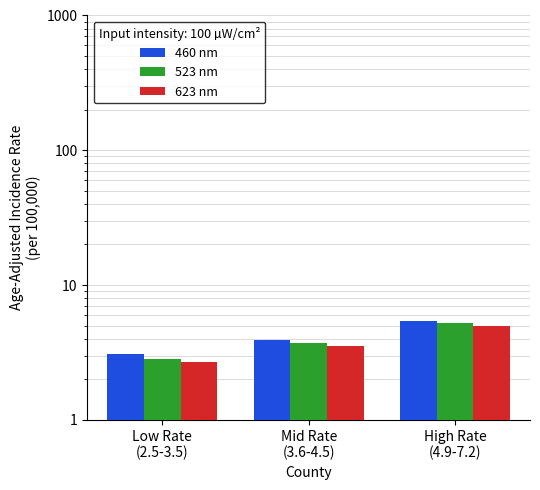

What is the value of the 623 nm bar at the 3rd from the left?

5.0